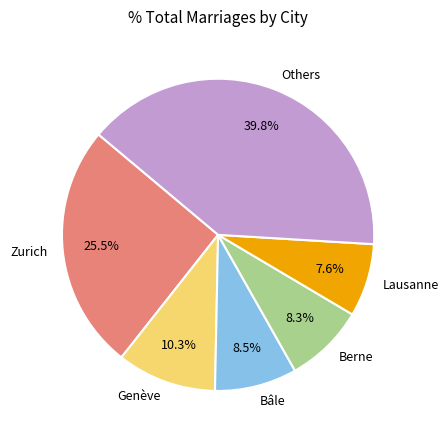

Which slice is the smallest?

Lausanne